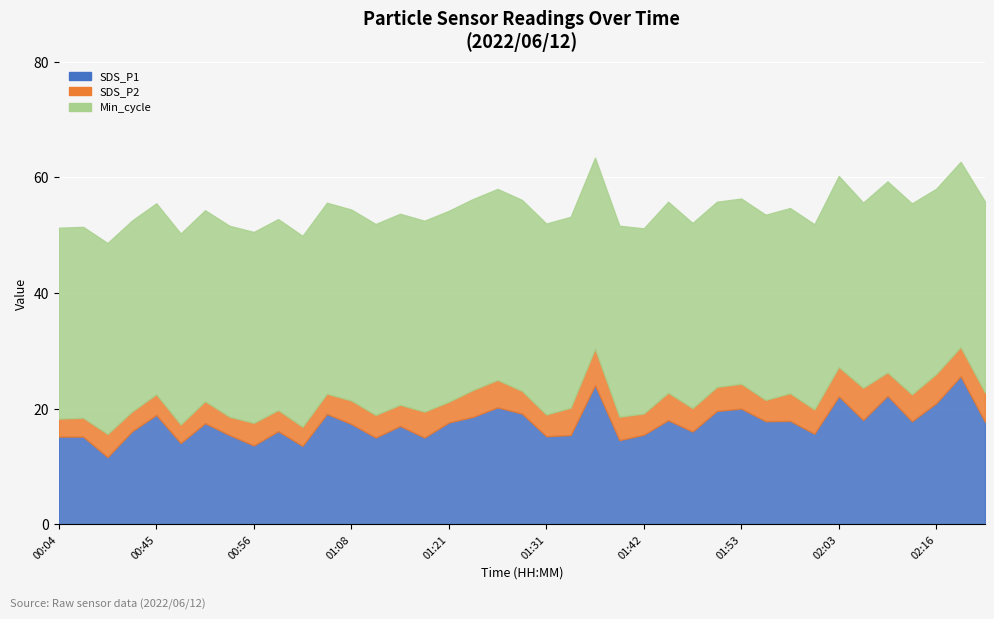

What is the label of the 12th point from the right?

01:50